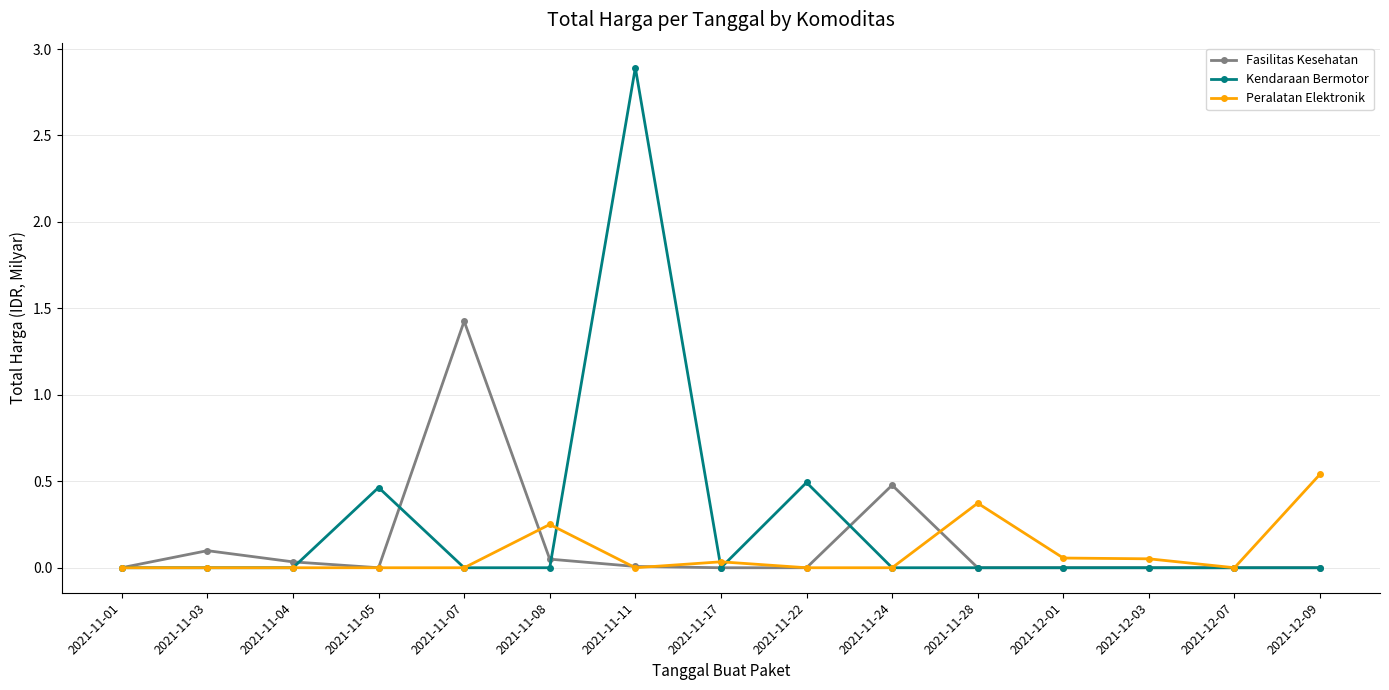

Is it true that Kendaraan Bermotor equals 4.1 at 2021-11-11?

False